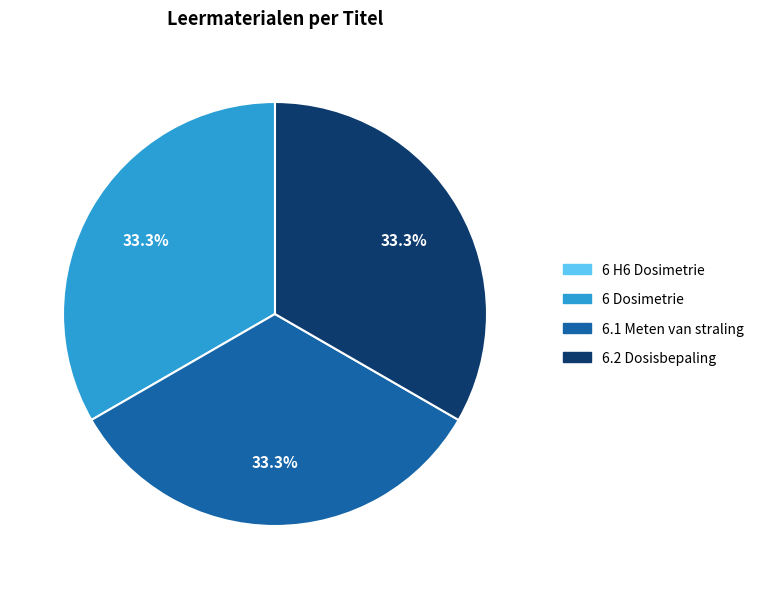

Does any single category account for the majority?

No